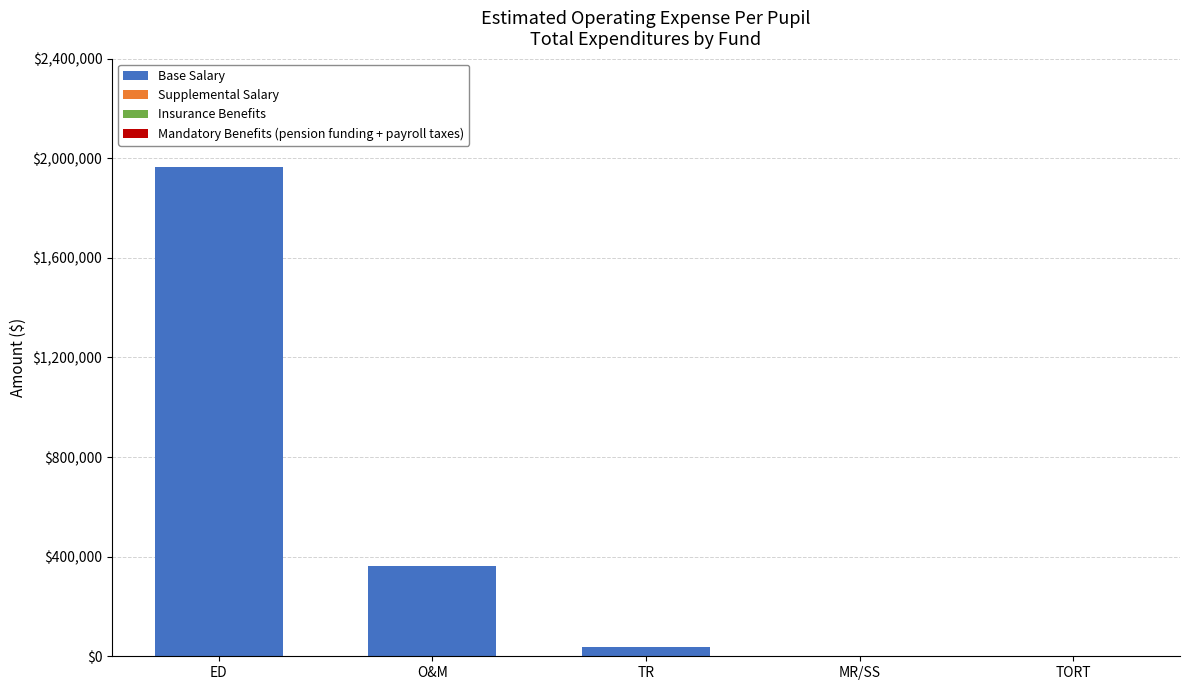

Between O&M and ED, which is larger?

ED